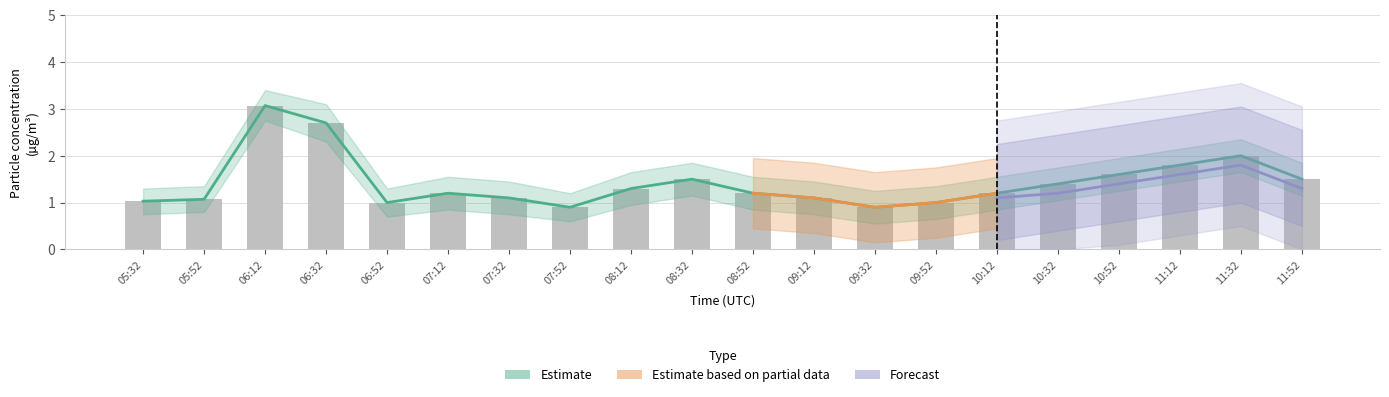

The value at 09:12 is 1.7. True or false?

False